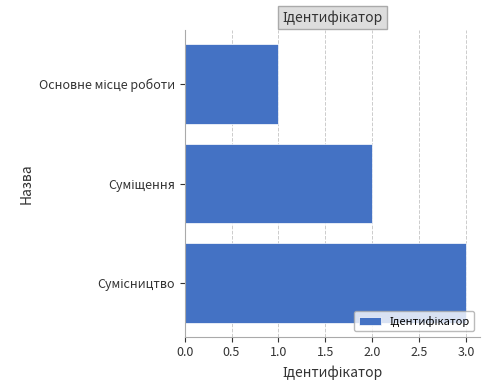

What is the minimum value shown in the chart?

1